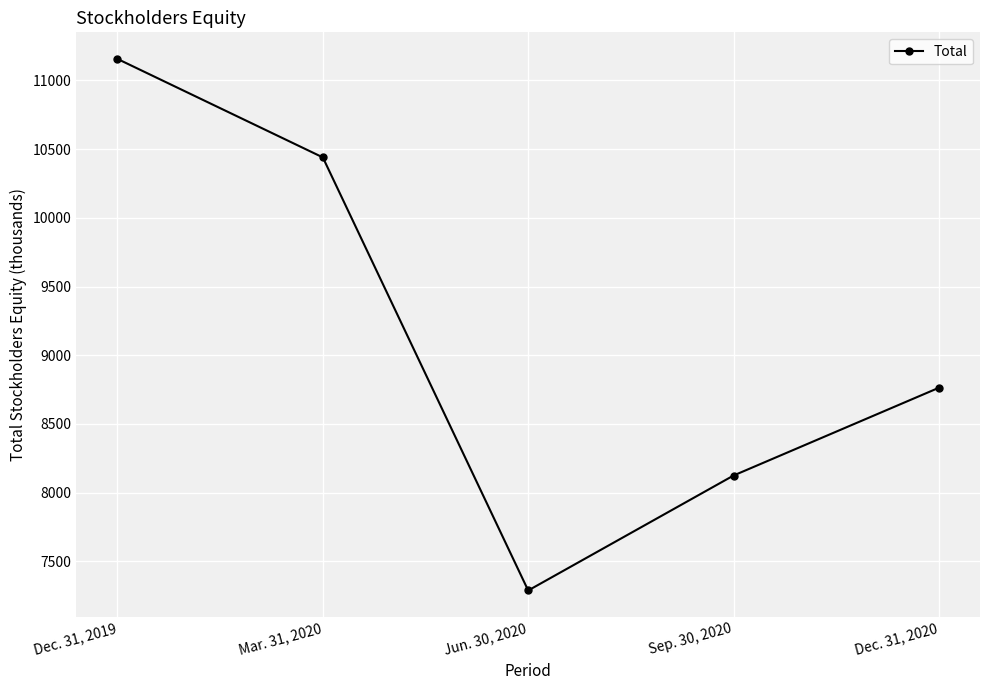

True or false: there are more than 1 points higher than both neighbors.

False